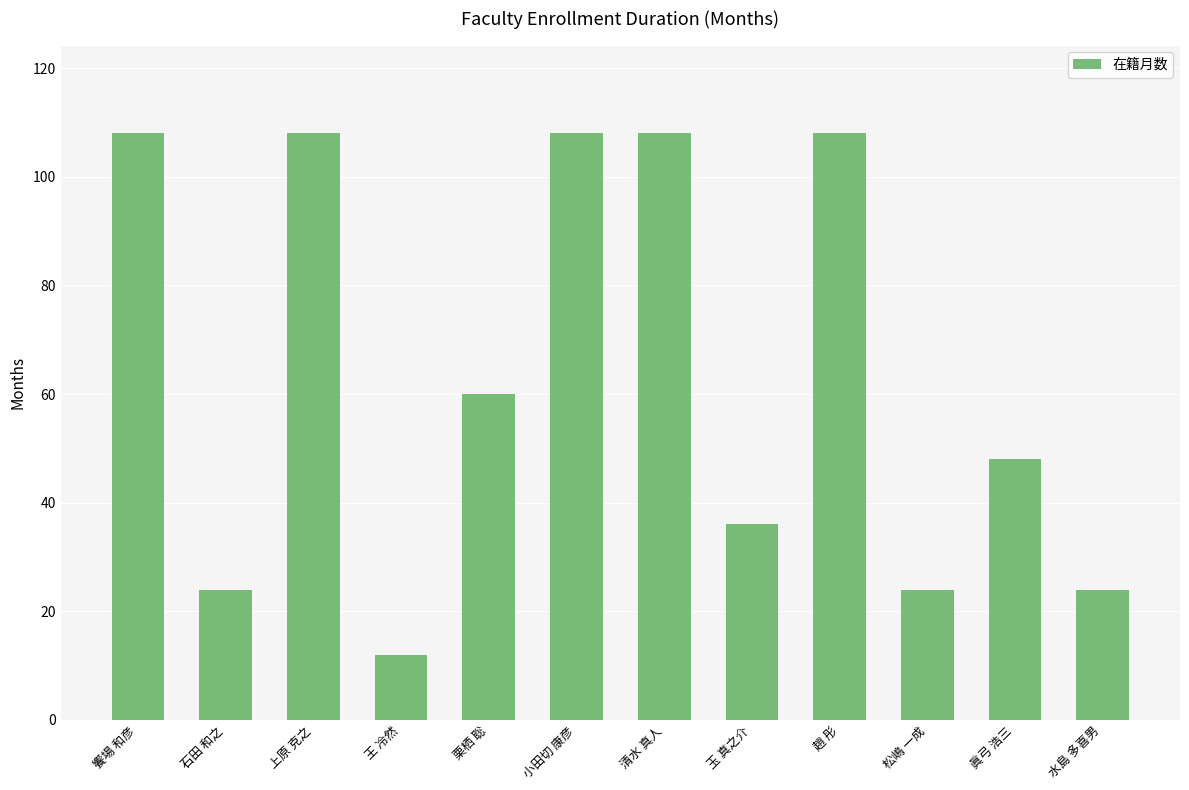

Approximately how many times larger is the value at 眞弓 浩三 compared to 水島 多喜男?

2.0